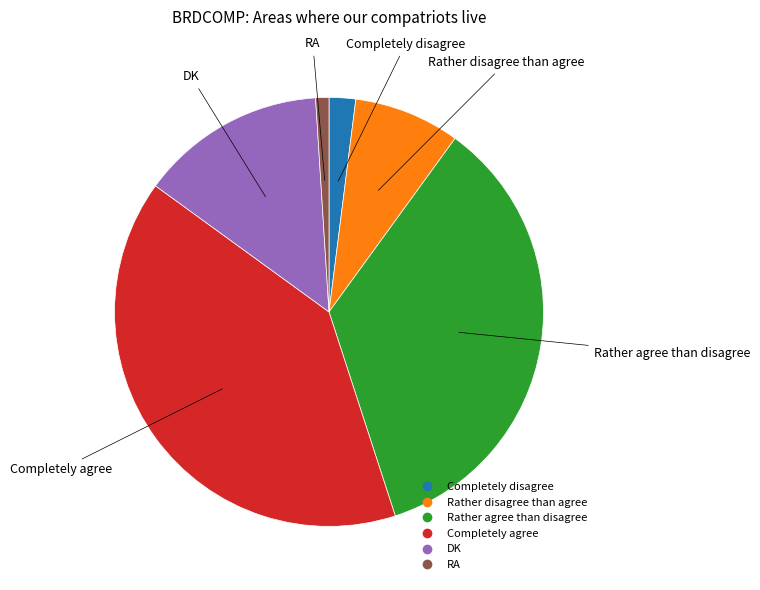

Is it true that Rather disagree than agree is 18% of the pie?

False